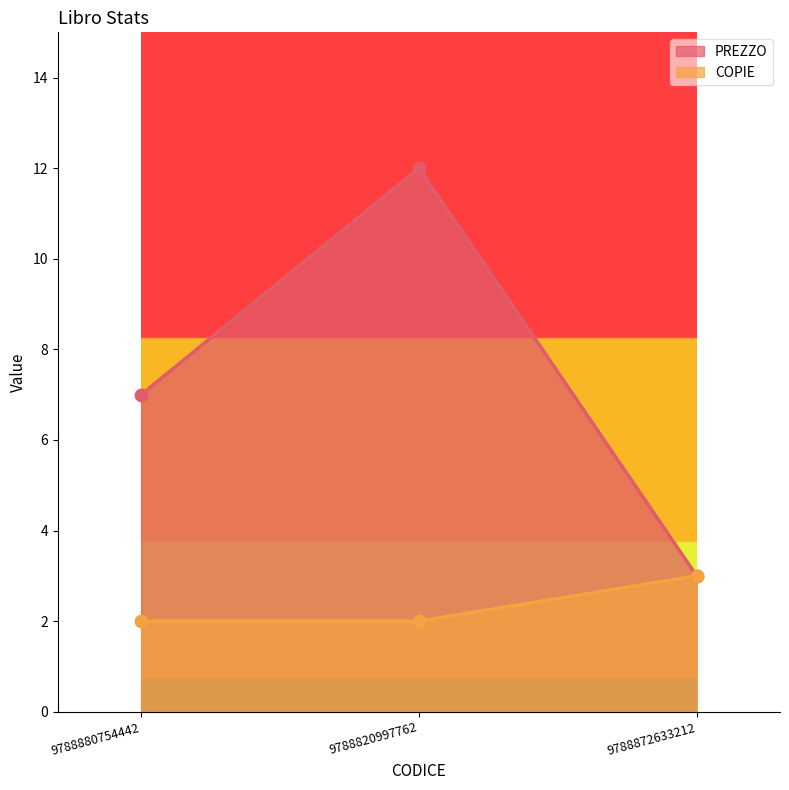

What is the total value across all series at 9788820997762?

14